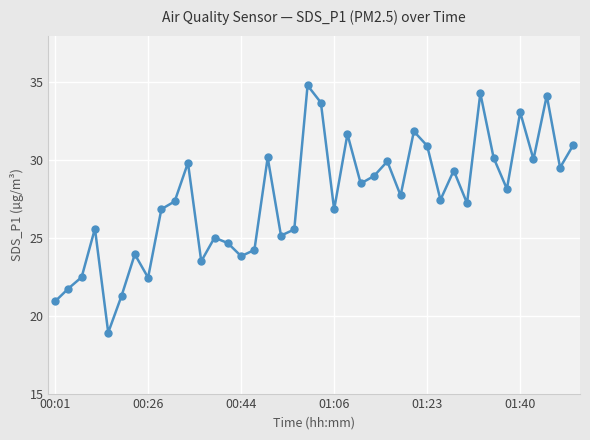

How many points are higher than both their immediate neighbors (excluding endpoints)?

13